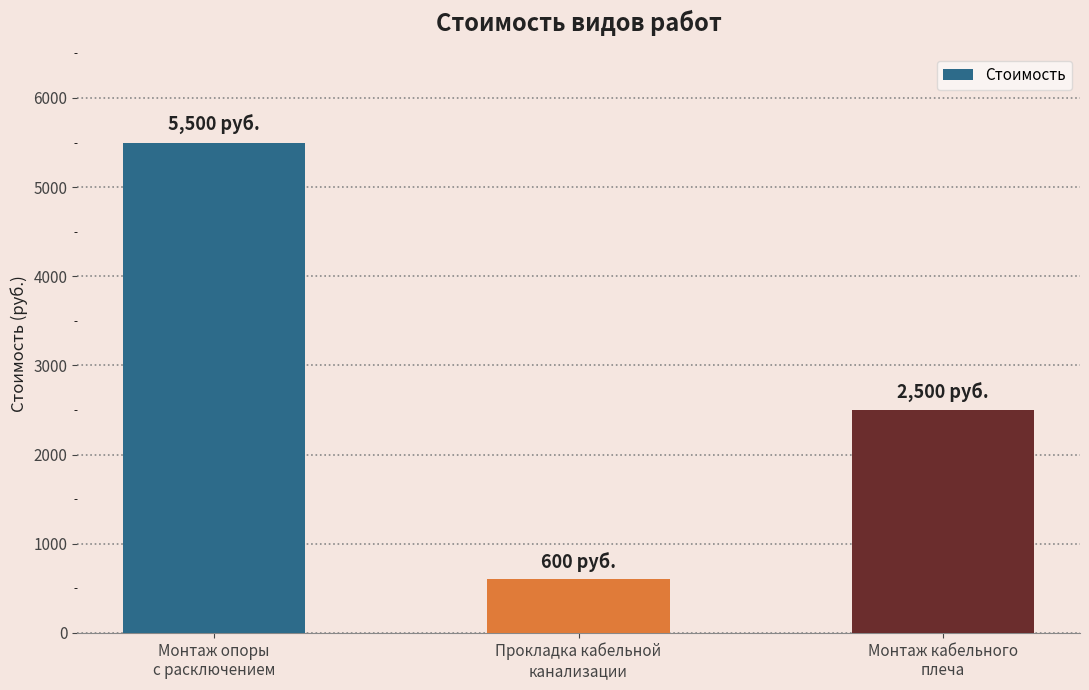

How many bars are there in total?

3